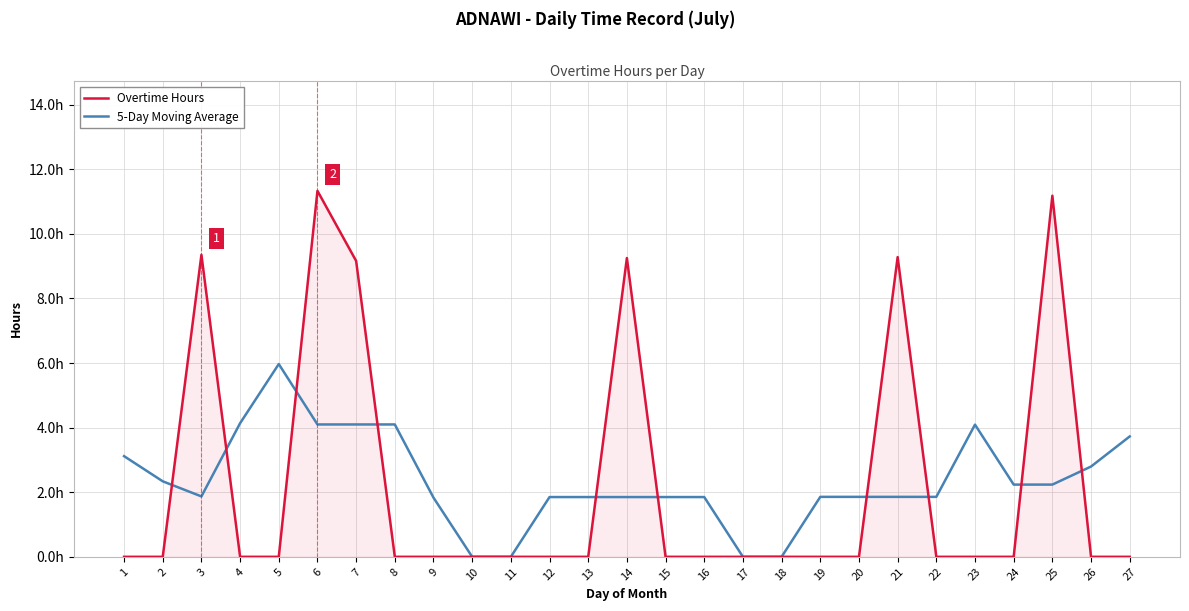

Read the 5-Day Moving Average value at 20.

1.9